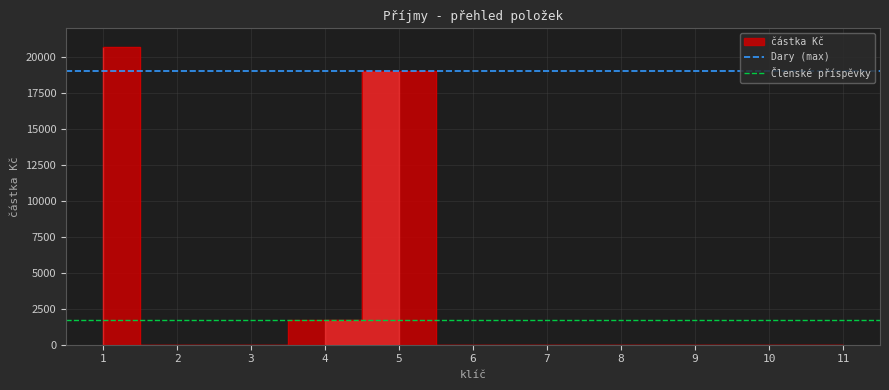

Is it true that Dary (max) equals 19000 at 1?

True